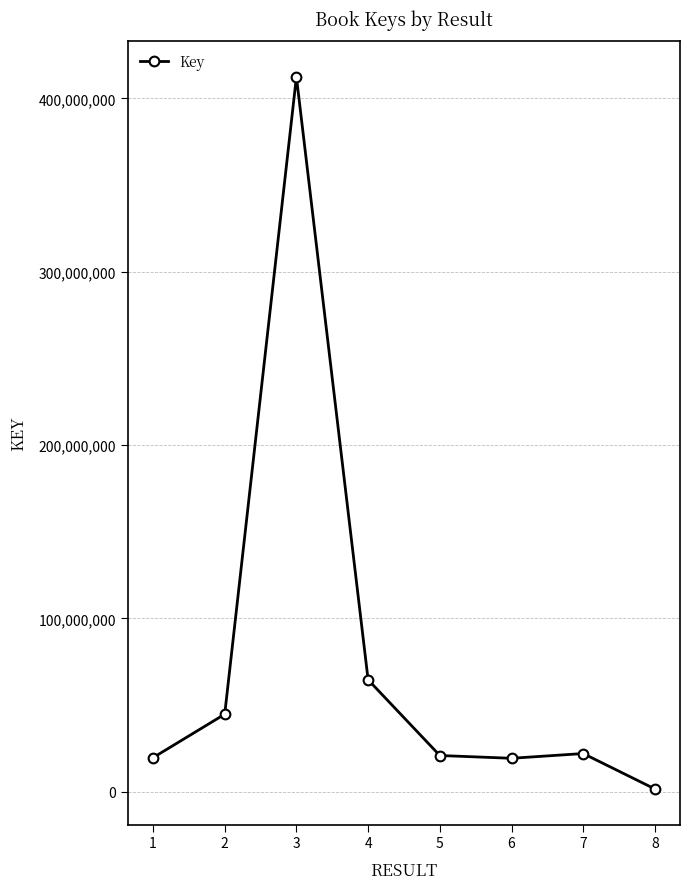

What is the change in value from 4 to 6?

-45287429